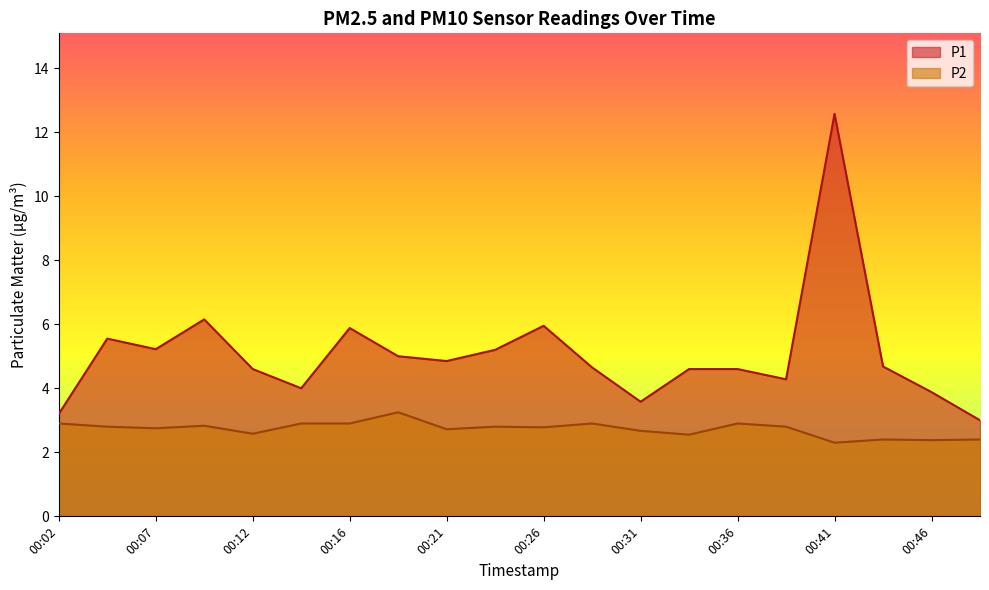

What is the total value across all series at 00:12?

7.2